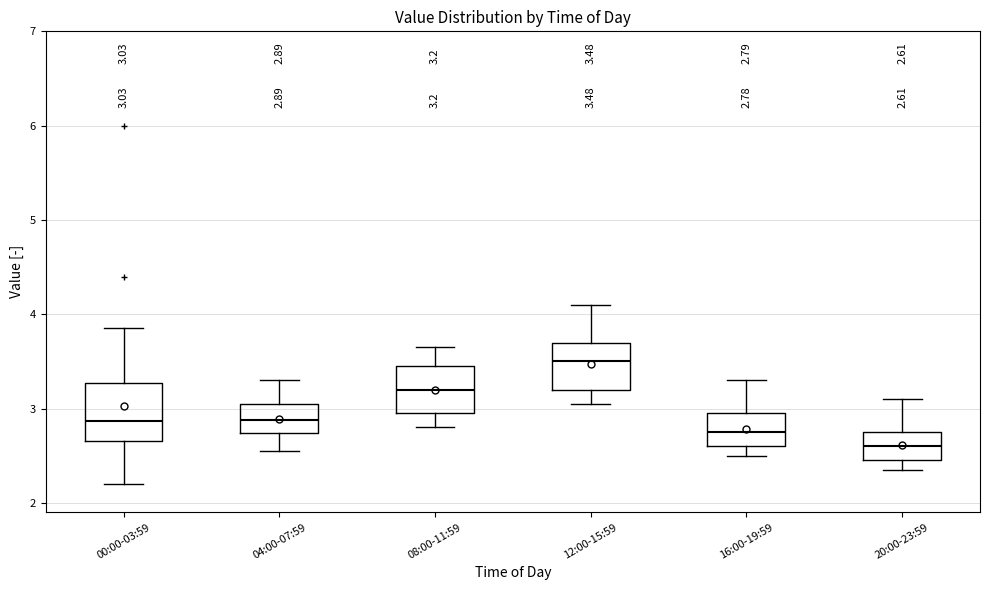

Which box's median line is the lowest?

20:00-23:59